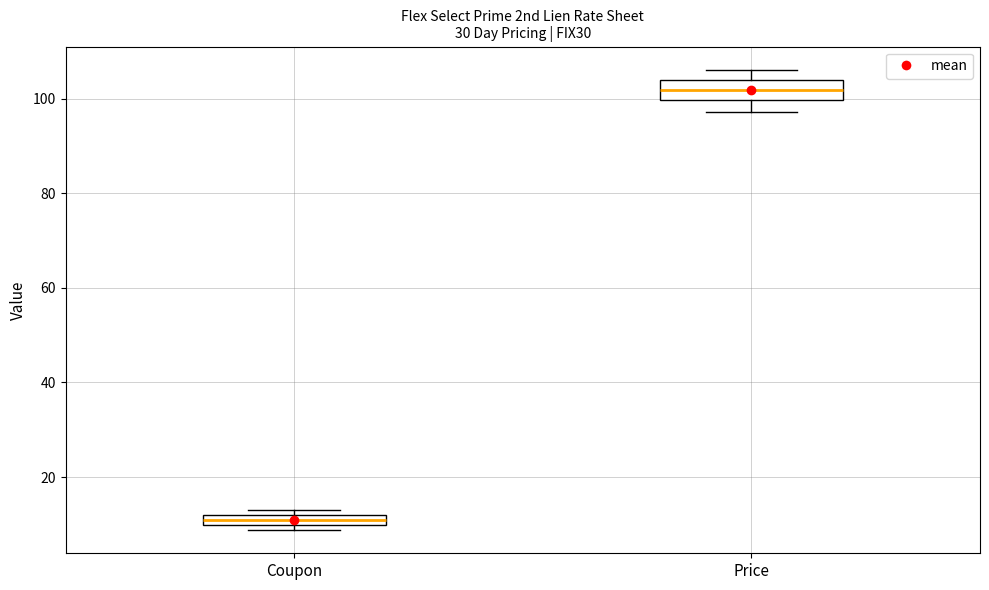

Which box has the lowest median line?

Coupon